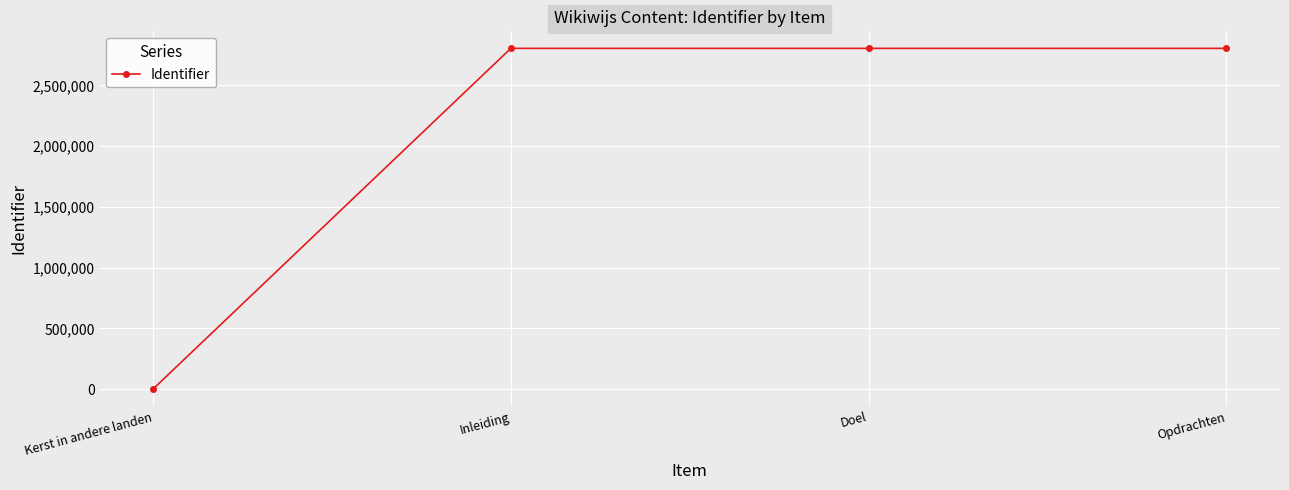

True or false: the data shows 0 at Kerst in andere landen.

True